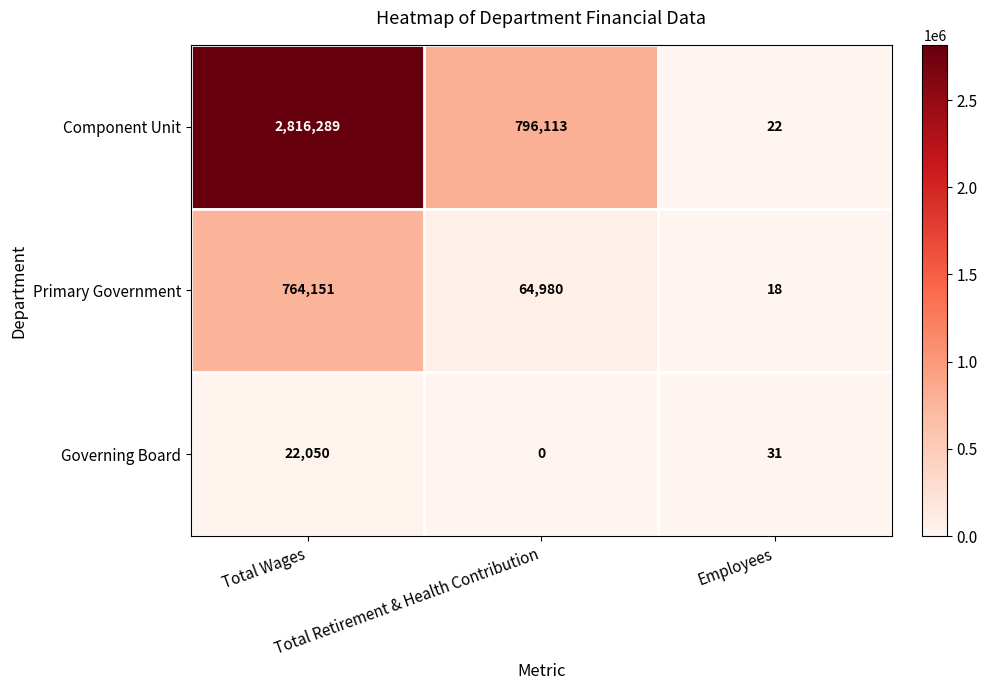

What is the maximum value shown in the chart?

2816289